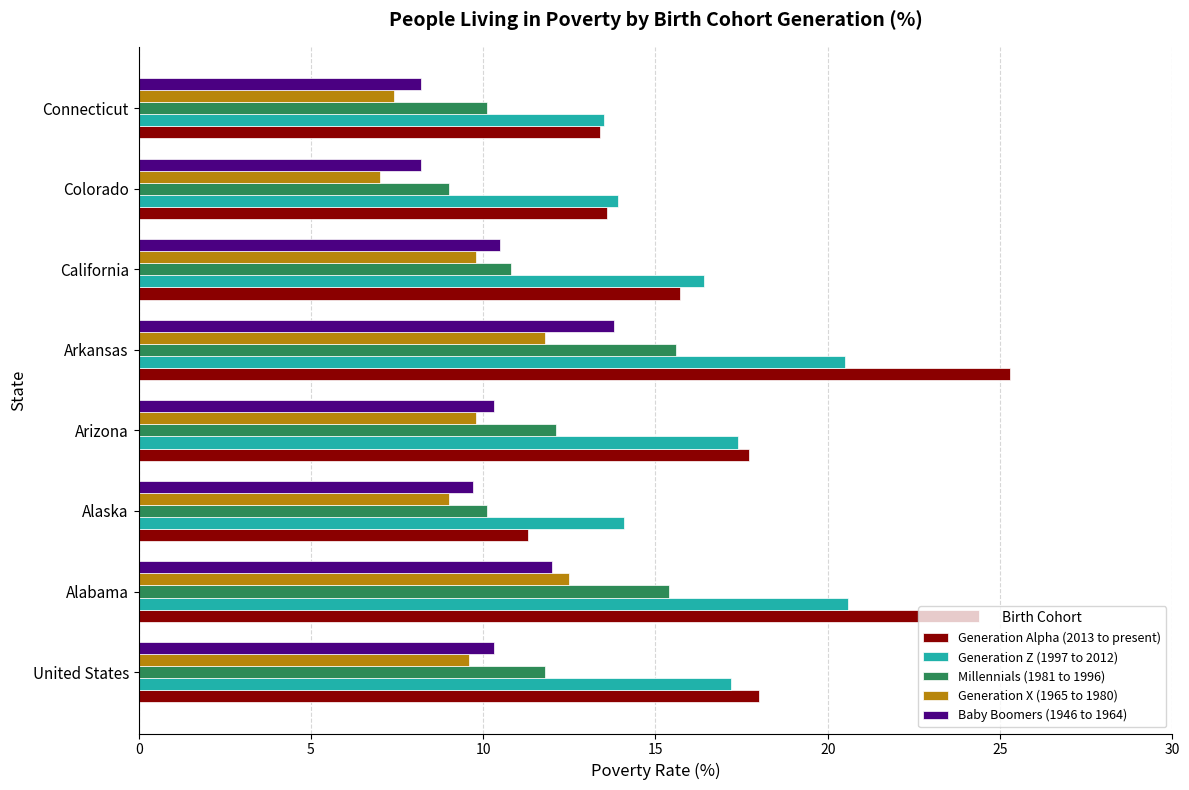

What is the difference between the maximum and second lowest values in the Generation X (1965 to 1980) series?

5.1